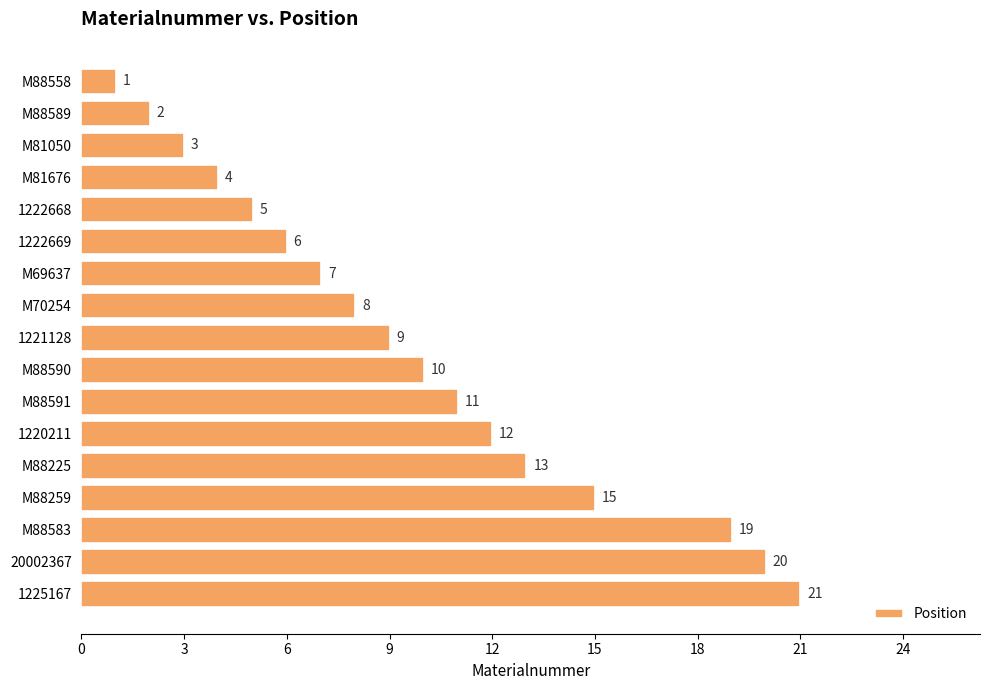

The chart shows a value of 11 at M88591. True or false?

True